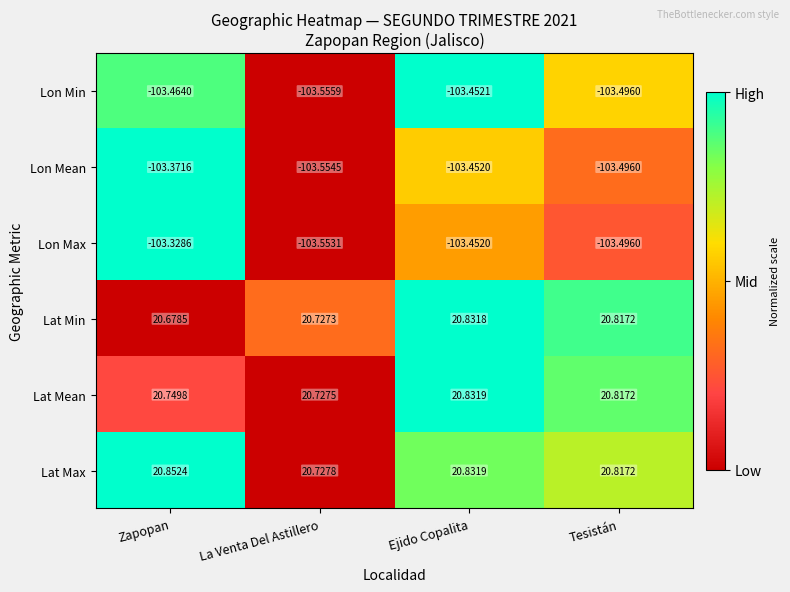

List the labels in order of Lat Max value, smallest first.

La Venta Del Astillero, Tesistán, Ejido Copalita, Zapopan